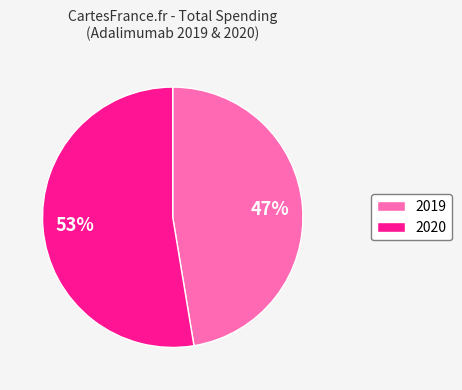

How many slices are in this pie chart?

2